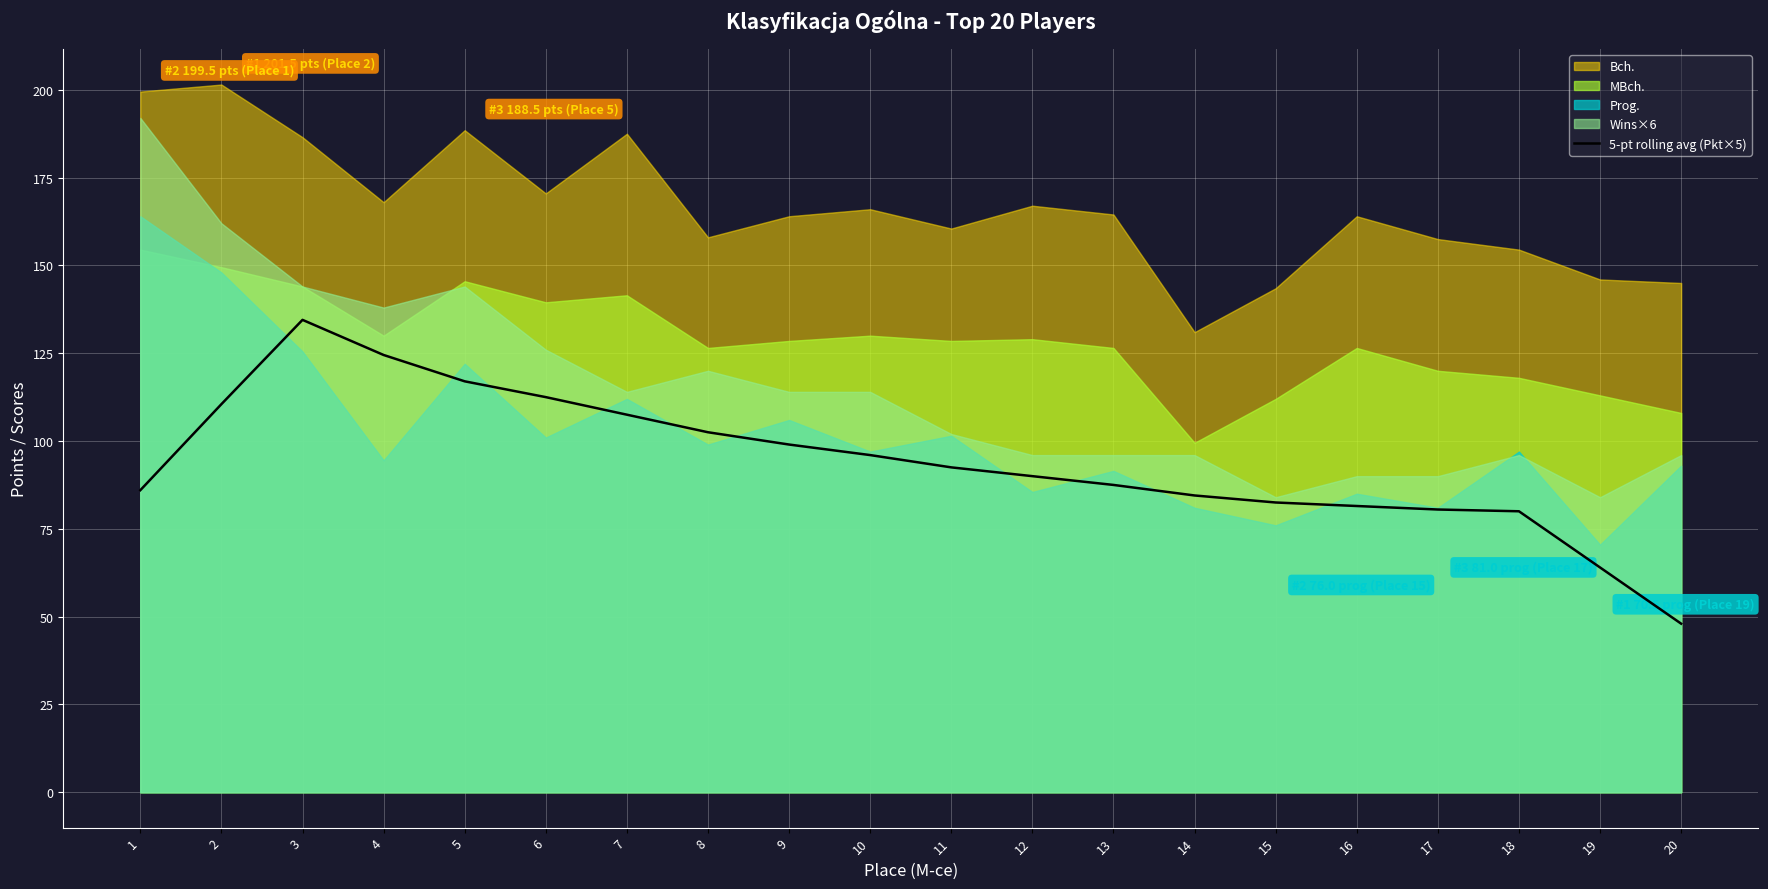

What is the value of the 6th point from the left?

112.5